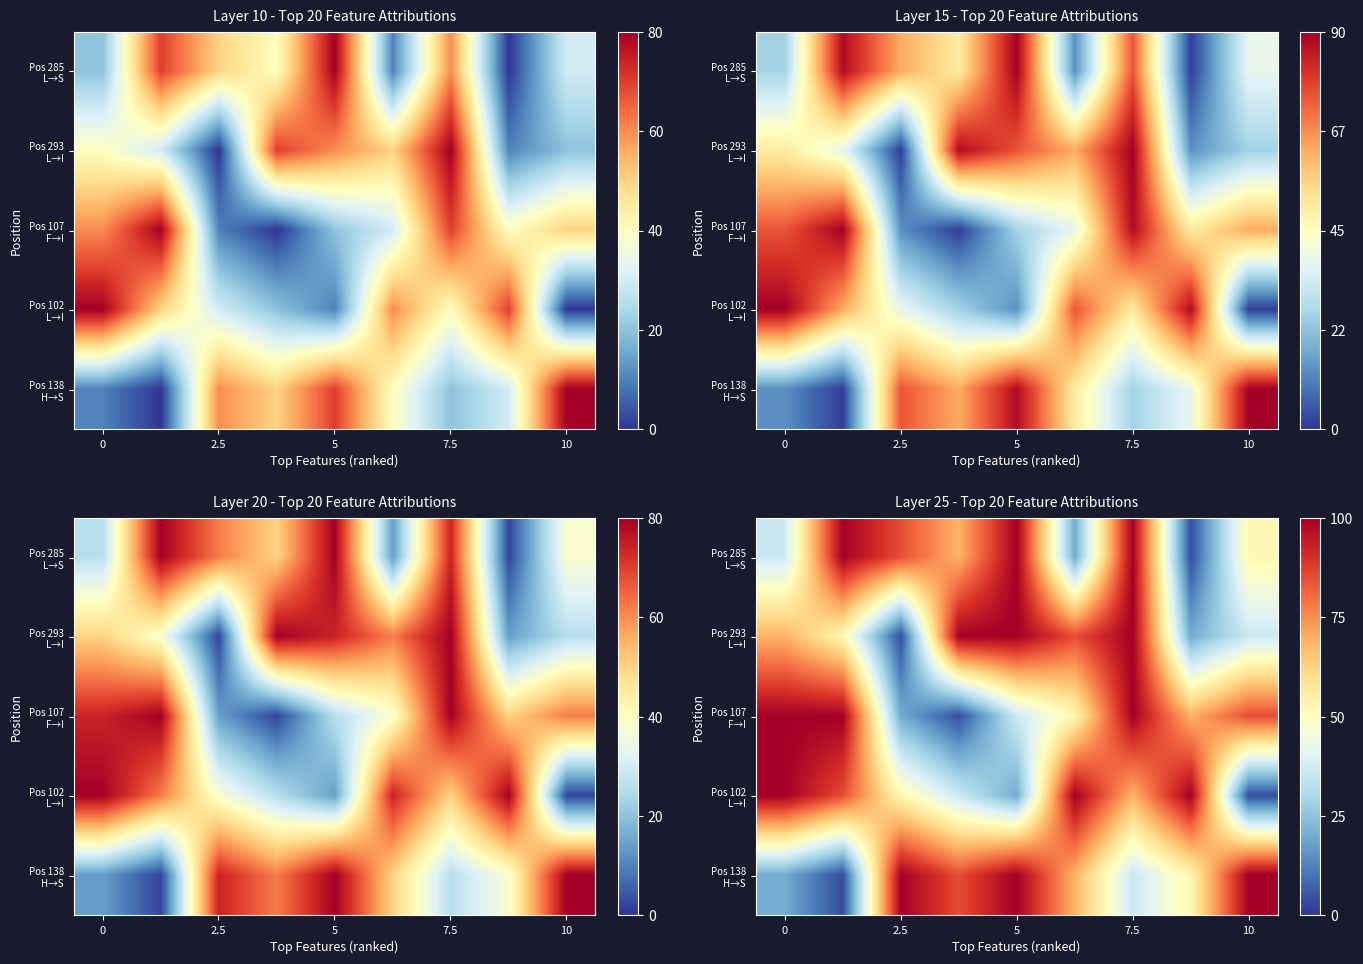

Which has a higher value, 7 or 6?

6